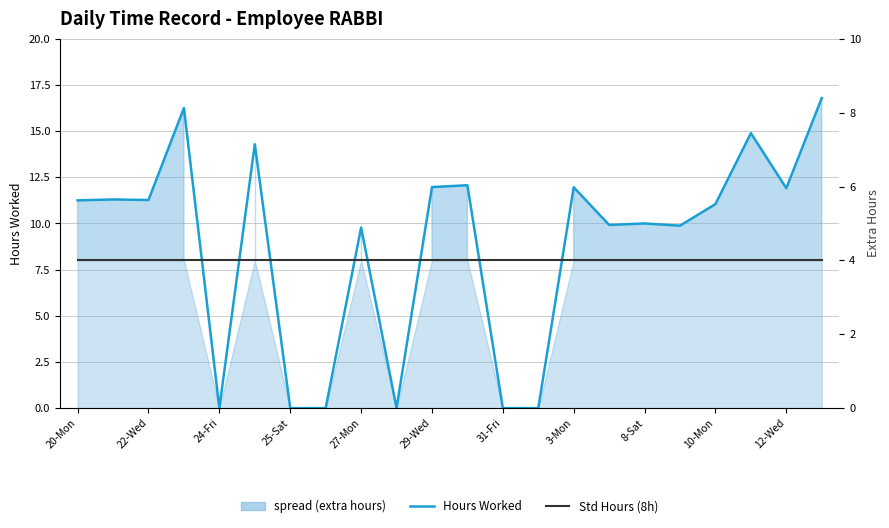

What value does the Std Hours (8h) series have at 20-Mon?

8.0